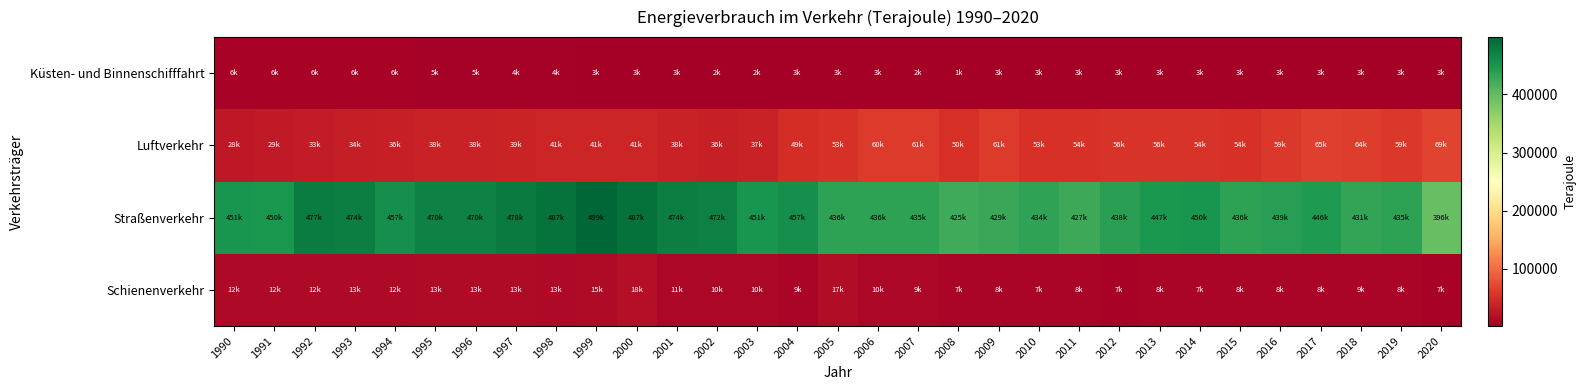

Reading left to right, transcribe all the data shown in this chart.

Schienenverkehr: 1990=11716.3	1991=12140.6	1992=12094.3	1993=12605.0	1994=12209.5	1995=13175.7	1996=13473.1	1997=13340.6	1998=12705.4	1999=14614.1	2000=18248.3	2001=11084.5	2002=10252.3	2003=10400.2	2004=9111.8	2005=16609.0	2006=9659.2	2007=9371.6	2008=7424.4	2009=8008.5	2010=7488.1	2011=7545.9	2012=7107.0	2013=7727.5	2014=7460.6	2015=7589.6	2016=8407.3	2017=8451.2	2018=8892.7	2019=8008.0	2020=7113.0
Straßenverkehr: 1990=450558.7	1991=449818.5	1992=476894.4	1993=474266.0	1994=457349.7	1995=469747.4	1996=470165.4	1997=477607.0	1998=486549.7	1999=498674.2	2000=487138.6	2001=473864.1	2002=472424.7	2003=450654.4	2004=456580.5	2005=435783.6	2006=436179.3	2007=434671.3	2008=424695.7	2009=428560.4	2010=433720.4	2011=426800.8	2012=438138.3	2013=446657.9	2014=450202.6	2015=436258.2	2016=438519.9	2017=445844.5	2018=430888.9	2019=435403.8	2020=396302.9
Luftverkehr: 1990=27979.3	1991=29432.1	1992=32504.4	1993=34040.0	1994=35520.7	1995=38315.7	1996=37885.2	1997=39433.7	1998=40981.2	1999=41368.7	2000=41239.7	2001=37713.7	2002=35563.2	2003=36509.2	2004=49494.6	2005=52817.3	2006=59751.0	2007=60821.0	2008=50420.6	2009=61291.8	2010=52988.6	2011=53716.2	2012=55599.4	2013=55769.9	2014=54484.4	2015=53663.9	2016=59310.6	2017=64610.6	2018=63577.1	2019=58525.4	2020=68831.5
Küsten- und Binnenschifffahrt: 1990=5765.2	1991=5765.2	1992=5978.7	1993=6107.0	1994=5885.5	1995=5224.3	1996=4768.6	1997=4081.2	1998=3780.5	1999=3093.1	2000=2878.3	2001=2749.4	2002=2405.8	2003=2491.7	2004=2835.4	2005=3354.2	2006=2784.5	2007=1748.4	2008=1439.7	2009=2933.4	2010=2694.6	2011=2747.6	2012=3142.2	2013=2950.4	2014=3214.2	2015=3074.0	2016=3028.0	2017=3113.3	2018=3054.4	2019=3041.2	2020=2883.2